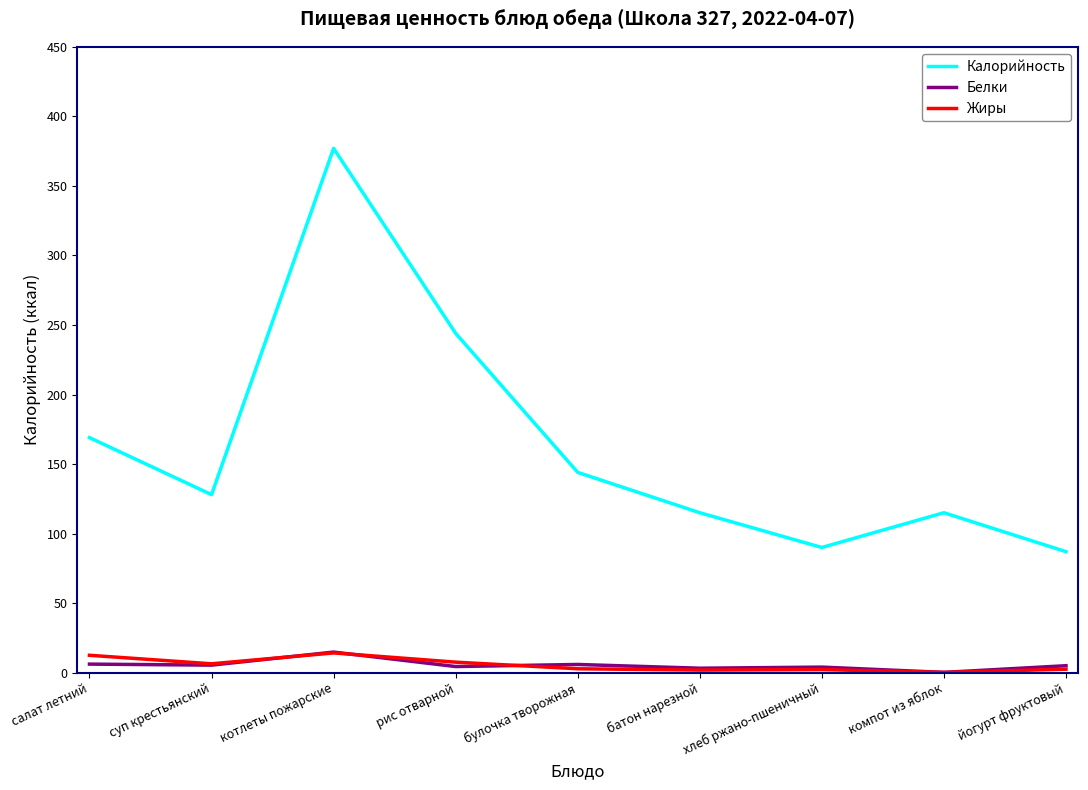

At which category is the sum across all series the highest?

котлеты пожарские